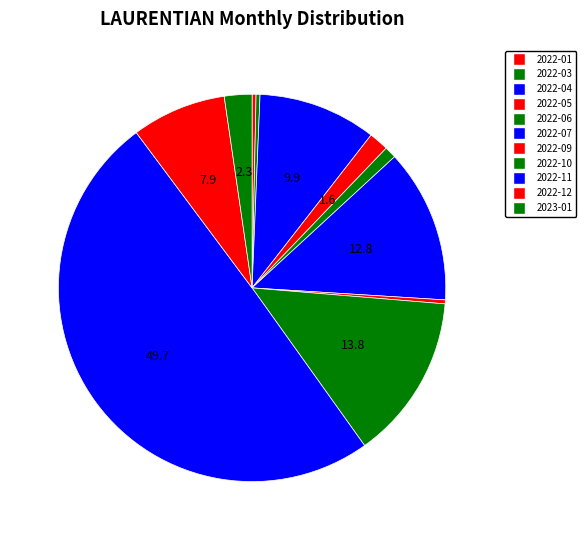

How many slices are in this pie chart?

11